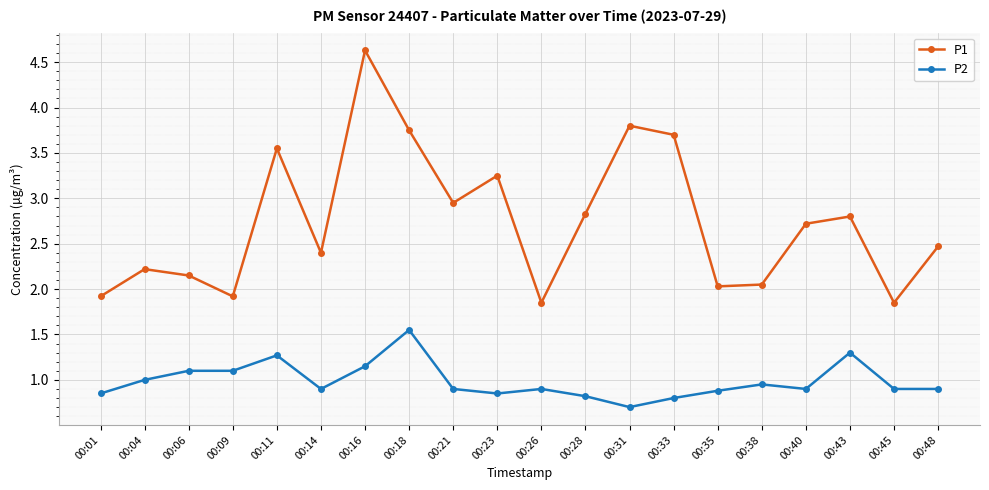

Which series has the largest total across all categories?

P1